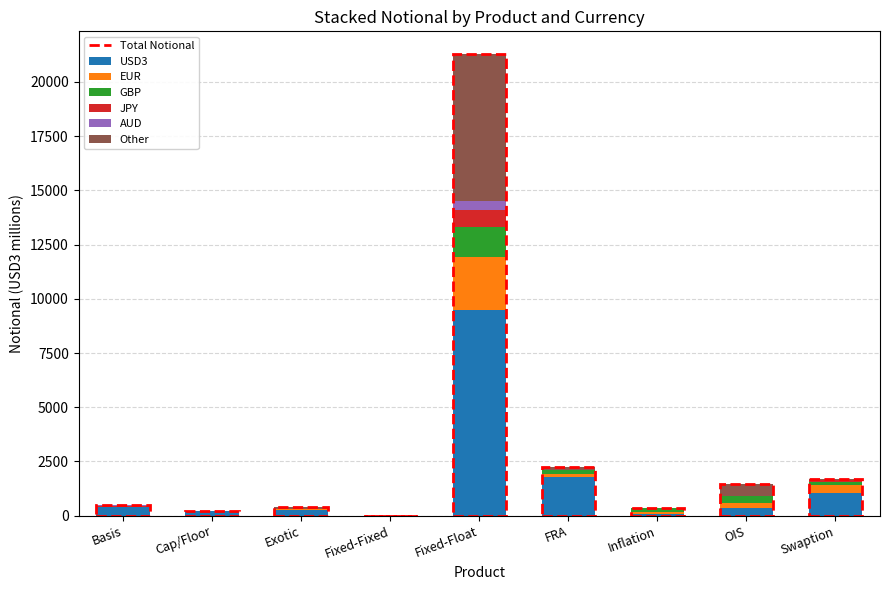

At which category is the sum across all series the highest?

Fixed-Float